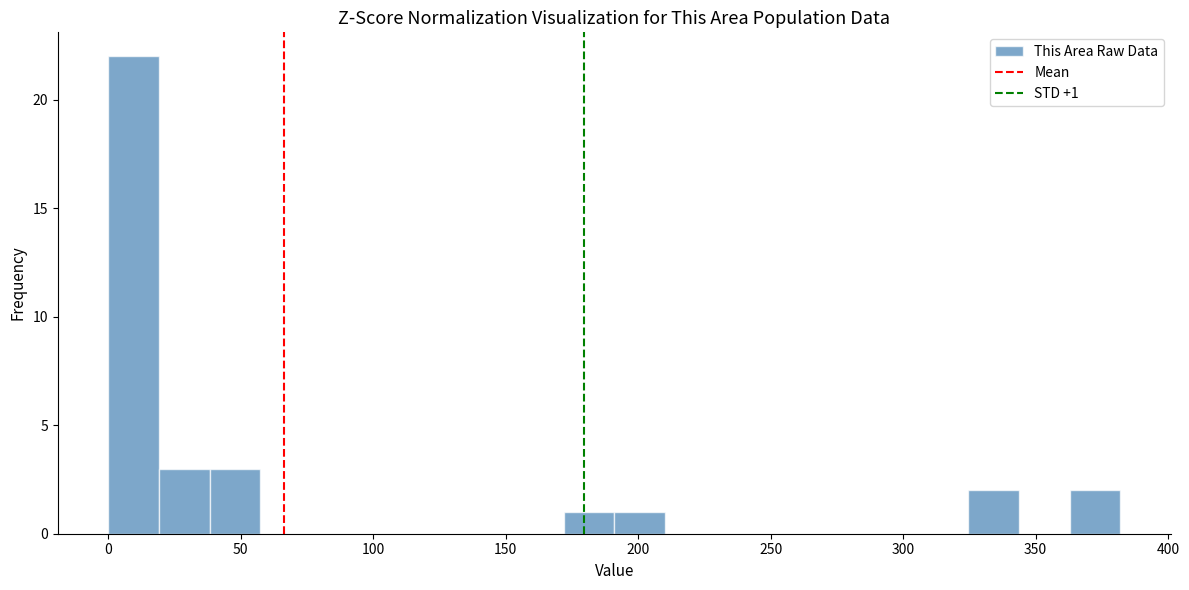

Around what value on the x-axis is the tallest bar? Give the approximate position of its centre, as read against the axis.

10